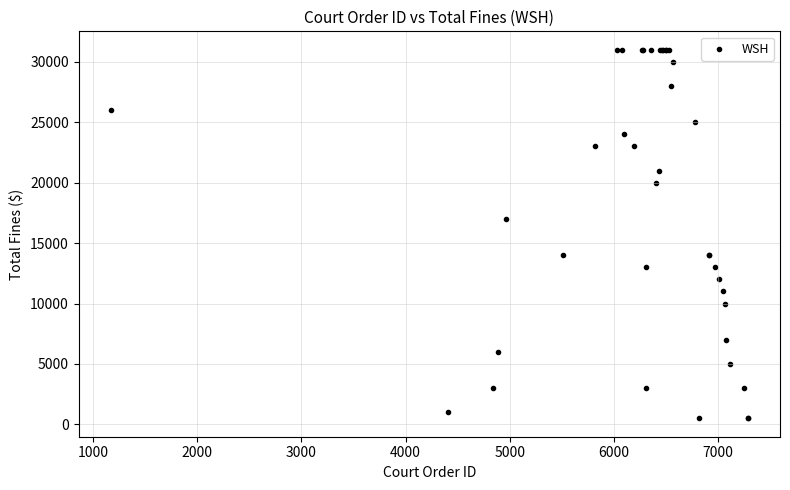

What Y value in the scatter plot is closest to 15750?

17000